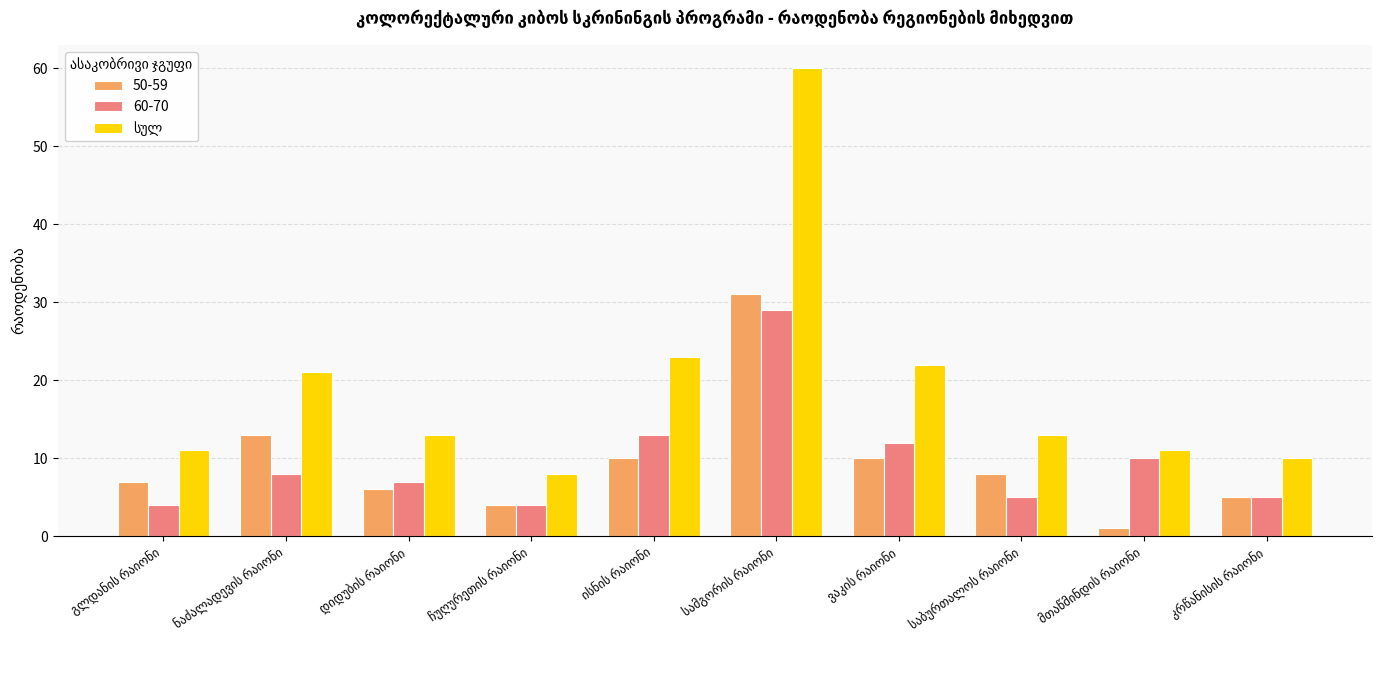

What is the maximum value shown in the chart?

60